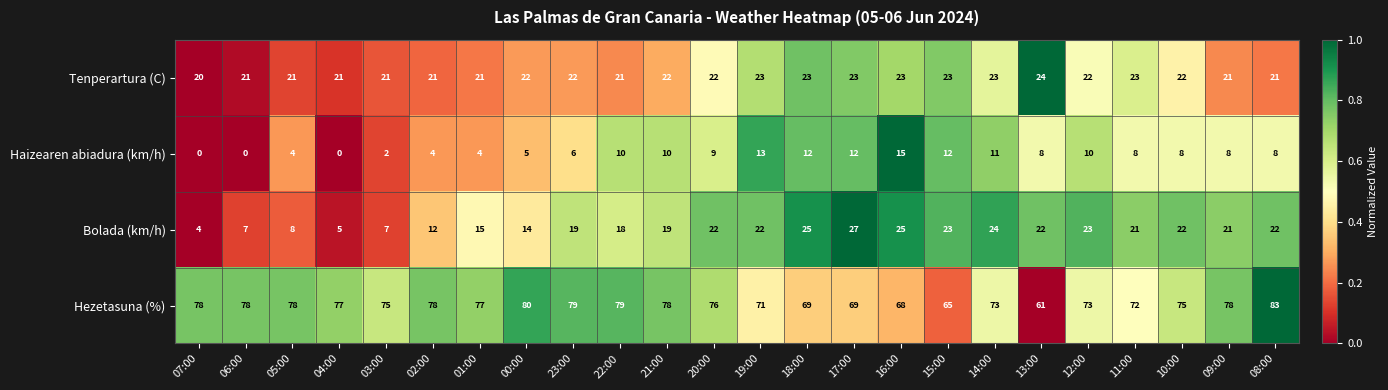

Which series has the largest range (max minus min)?

Bolada (km/h)